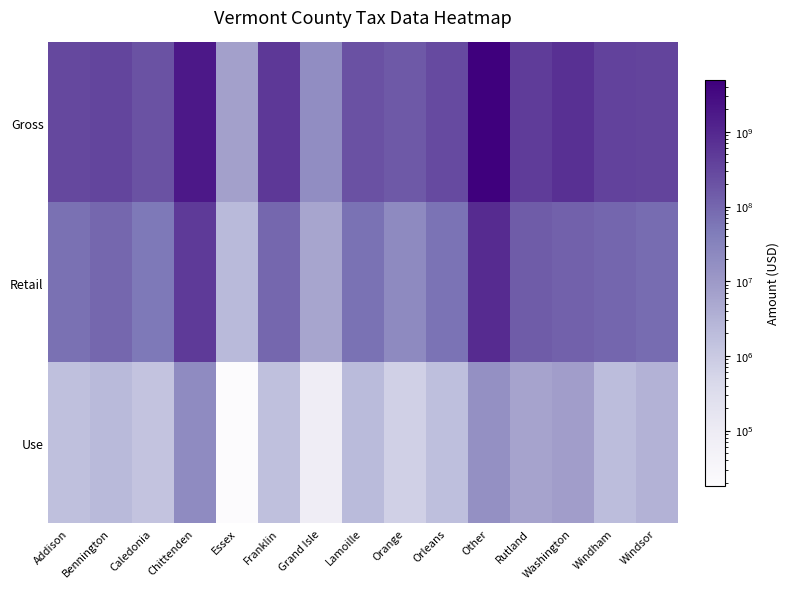

Reading left to right, extract all data points from this chart.

Gross: Addison=295229058.9	Bennington=327935064.3	Caledonia=200905415.1	Chittenden=1853890406.3	Essex=7194249.8	Franklin=527833780.9	Grand Isle=18840892.4	Lamoille=208818000.4	Orange=156334667.3	Orleans=269528240.6	Other=4967923493.2	Rutland=453458895.2	Washington=727663896.5	Windham=357795168.1	Windsor=339484308.2
Retail: Addison=68730497.7	Bennington=99237171.8	Caledonia=51056751.6	Chittenden=493406041.7	Essex=2215765.1	Franklin=95912454.3	Grand Isle=5693922.6	Lamoille=67035731.1	Orange=21078039.8	Orleans=61861125.3	Other=874937914.3	Rutland=141441998.3	Washington=117816211.5	Windham=103478389.4	Windsor=81281287.3
Use: Addison=1697110.3	Bennington=2238339.0	Caledonia=1357376.5	Chittenden=19861662.8	Essex=18217.0	Franklin=1639771.2	Grand Isle=84391.3	Lamoille=2181000.7	Orange=711196.7	Orleans=1766994.0	Other=16281320.2	Rutland=6399411.5	Washington=8104120.7	Windham=1921580.3	Windsor=3106553.5